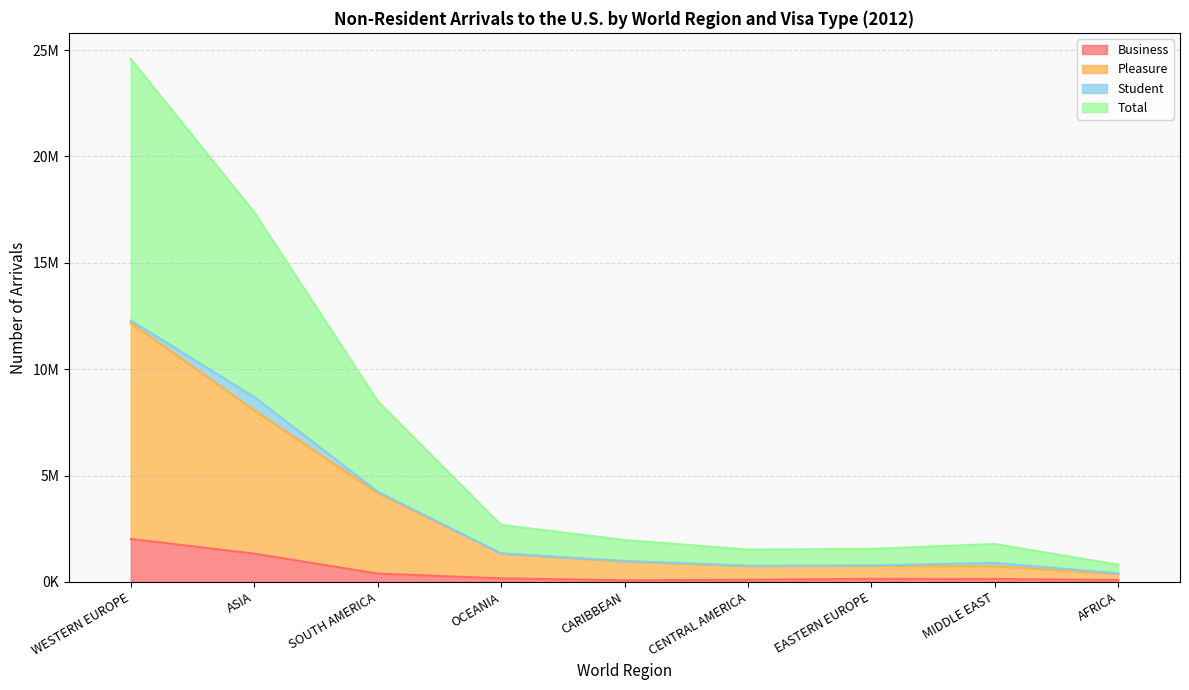

Which series has the largest total across all categories?

Total